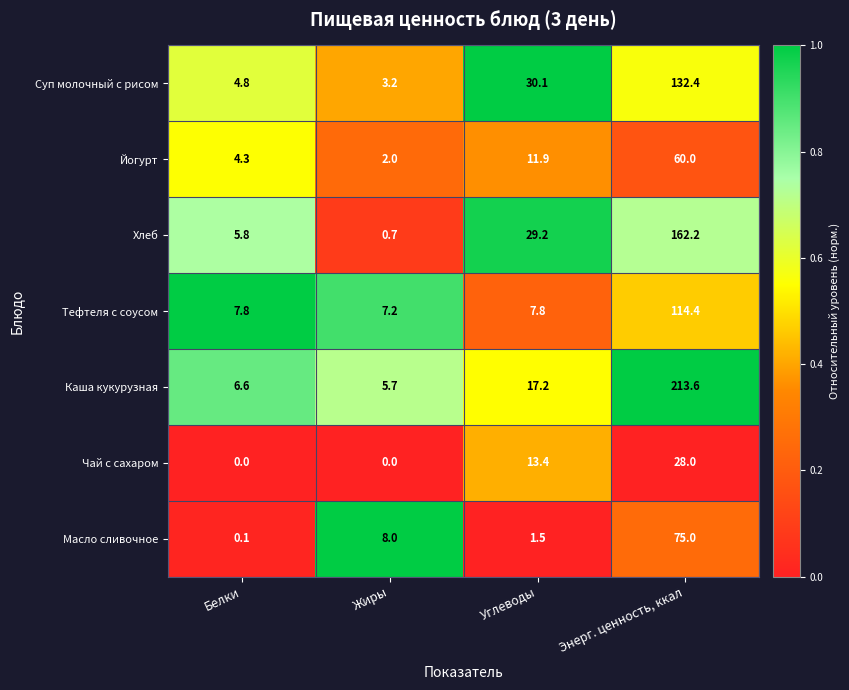

At which label does Тефтеля с соусом reach its peak?

Энерг. ценность, ккал